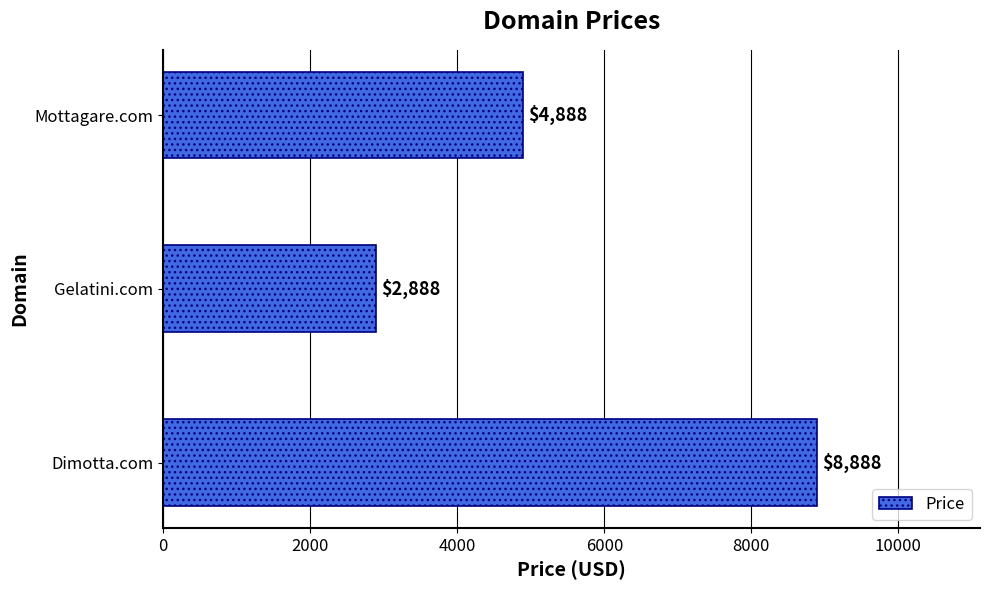

The chart shows a value of 6643 at Mottagare.com. True or false?

False